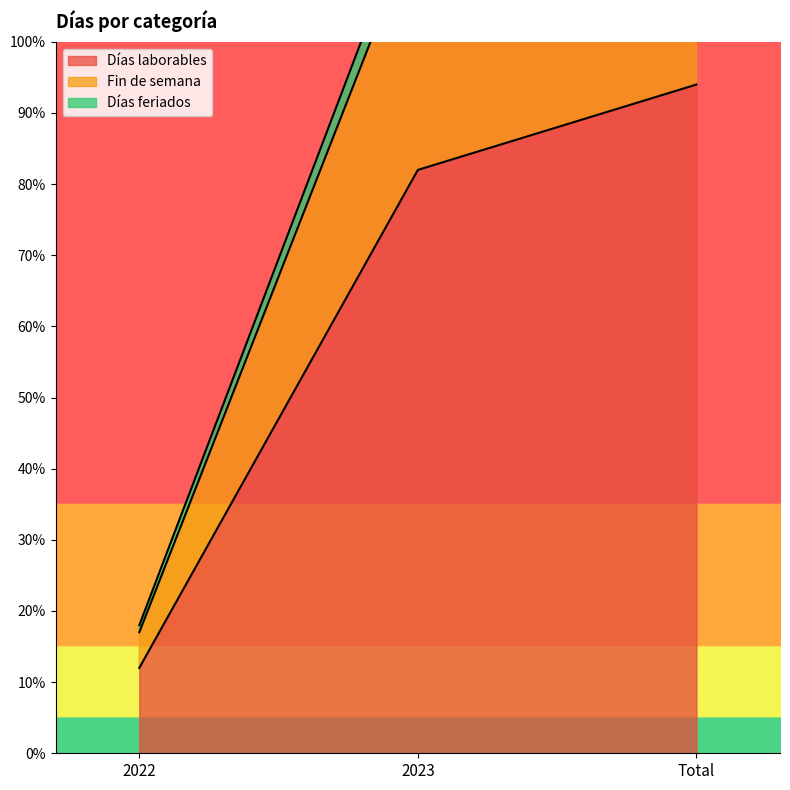

Is it true that Fin de semana equals 17 at 2022?

True